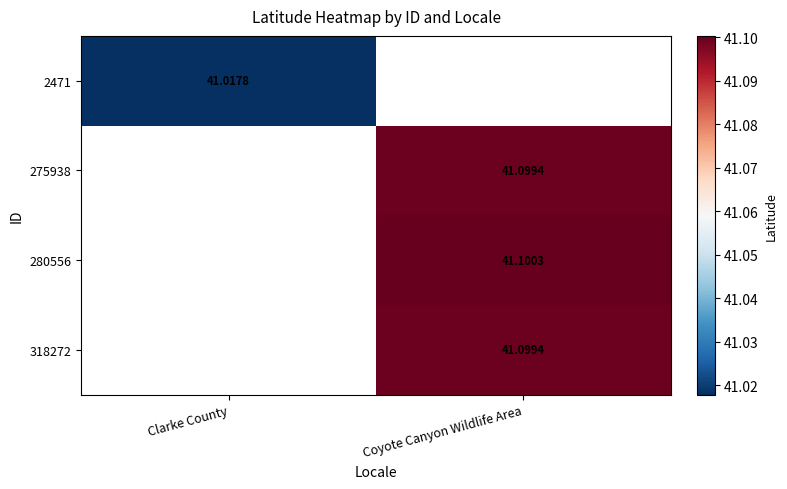

Is the value of 2471 at Clarke County greater than the value of 275938 at Coyote Canyon Wildlife Area?

No